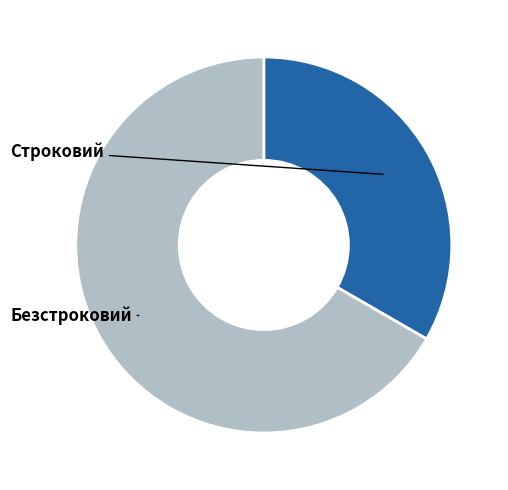

What is the change in value from Строковий to Безстроковий?

+1